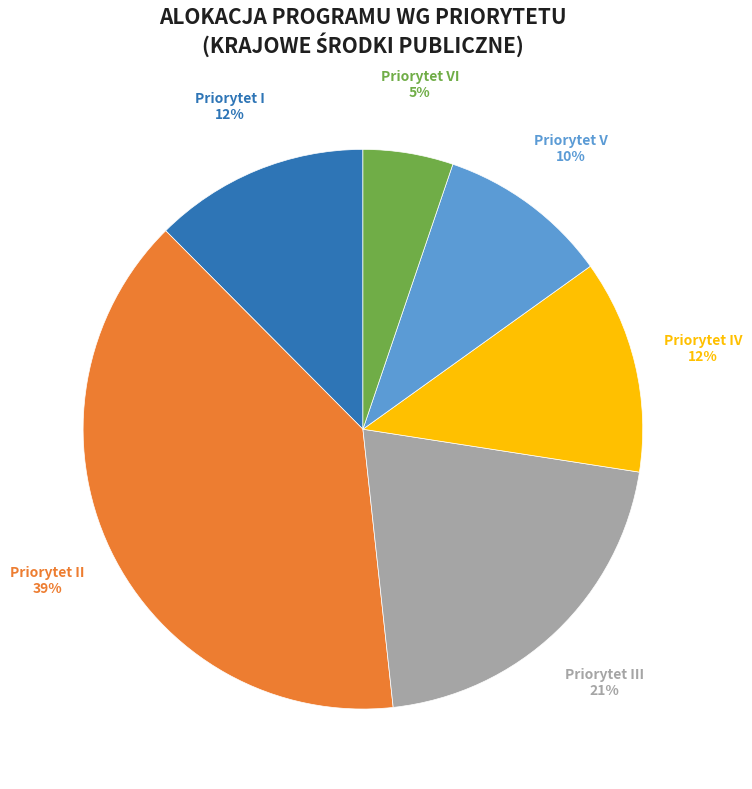

To the nearest percent, what is the difference between the largest and smallest slice percentages?

34%